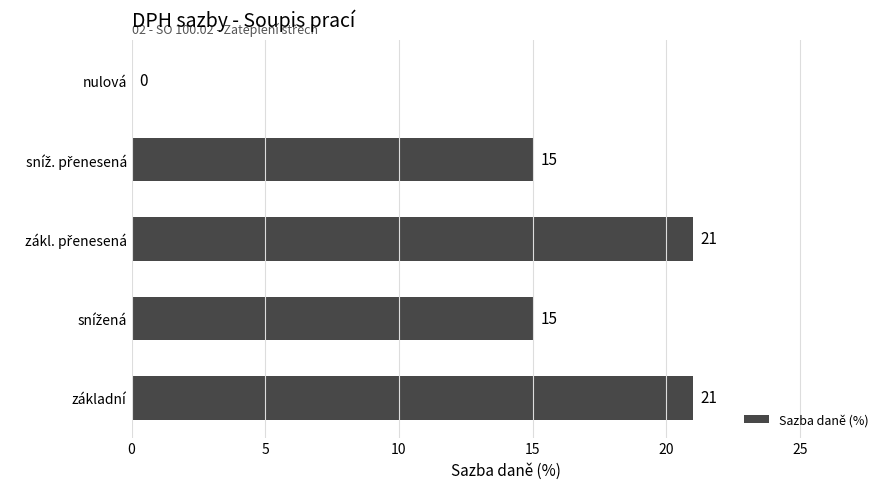

What is the maximum value shown in the chart?

21